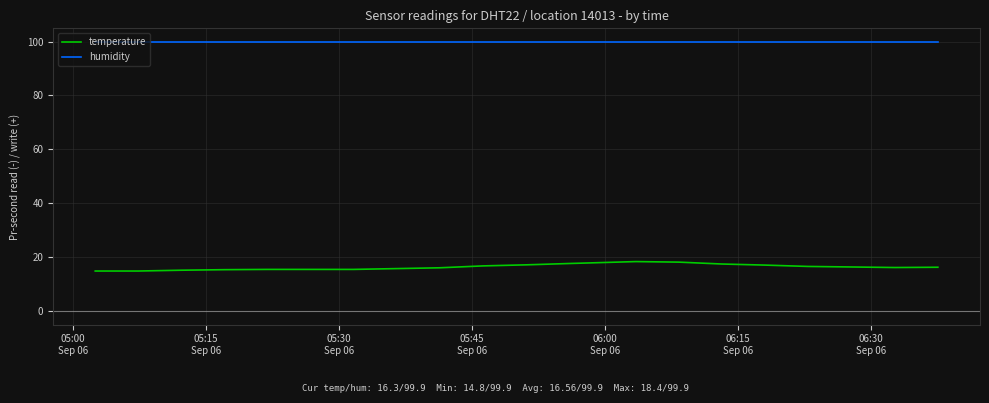

Rank the series by their average value, from lowest to highest.

temperature, humidity